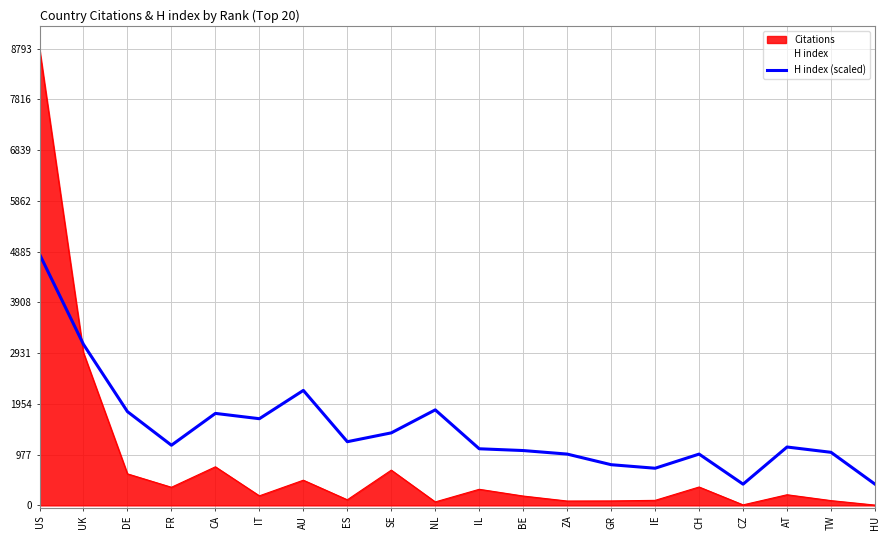

What is the value of the 15th point from the left?

715.2